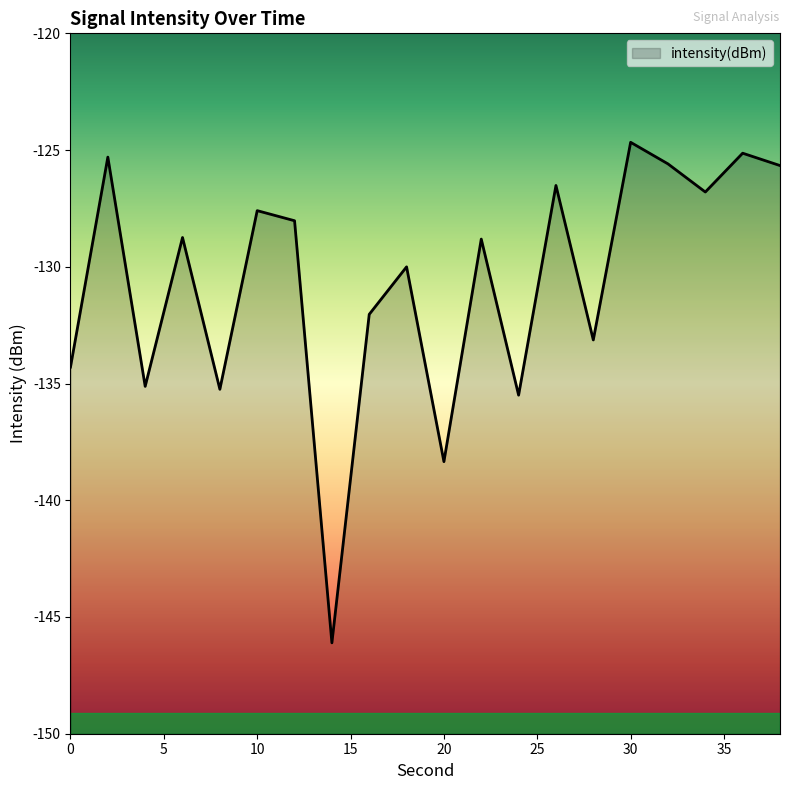

Reading left to right, list all the values displayed in this chart.

-134.3	-125.3	-135.1	-128.7	-135.2	-127.6	-128.0	-146.1	-132.0	-130.0	-138.3	-128.8	-135.5	-126.5	-133.1	-124.7	-125.6	-126.8	-125.1	-125.7